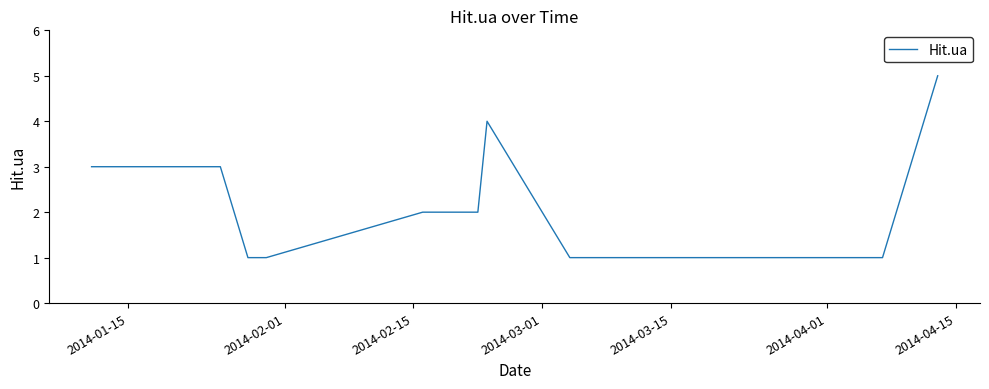

What is the smallest value displayed?

1